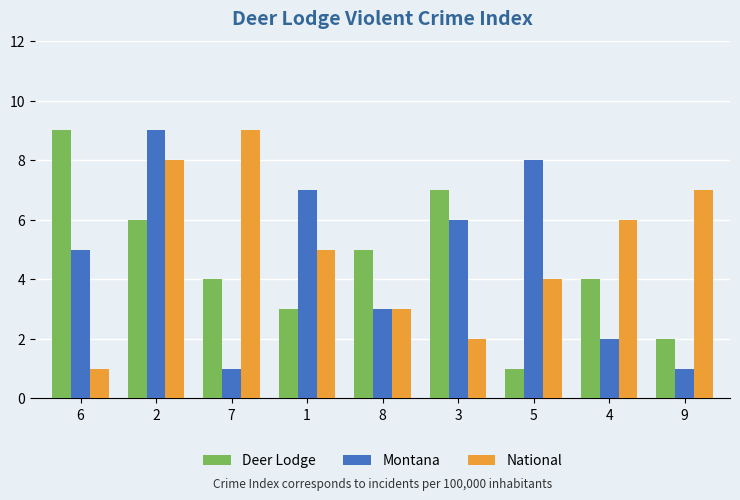

Reading right to left, transcribe all the data shown in this chart.

Deer Lodge: 9=2	4=4	5=1	3=7	8=5	1=3	7=4	2=6	6=9
Montana: 9=1	4=2	5=8	3=6	8=3	1=7	7=1	2=9	6=5
National: 9=7	4=6	5=4	3=2	8=3	1=5	7=9	2=8	6=1